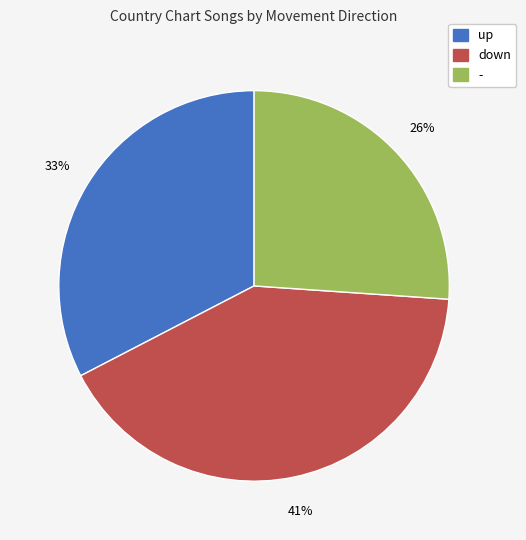

Is it true that up is 33% of the pie?

True